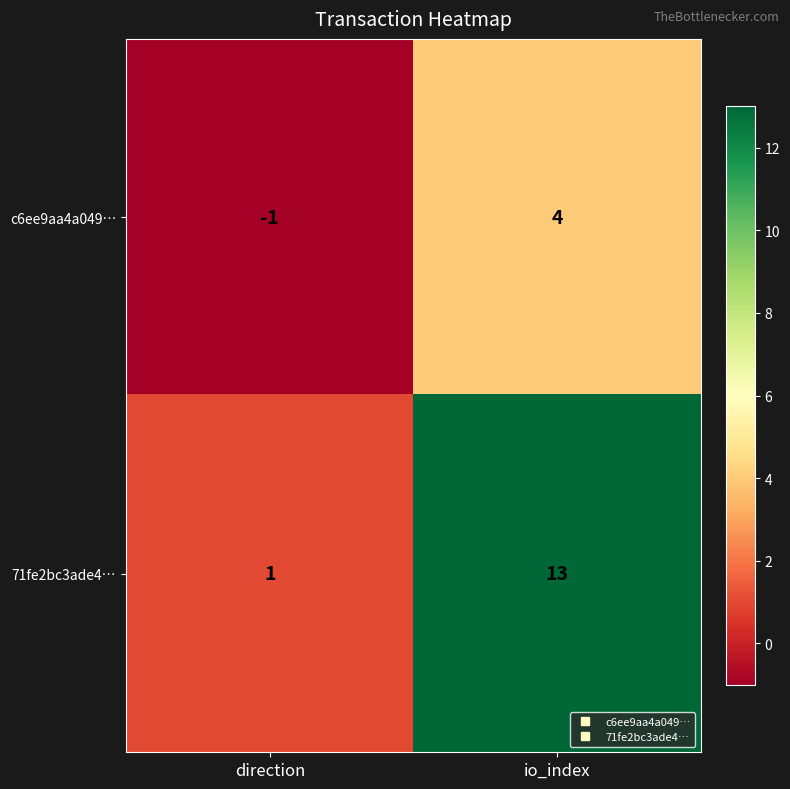

What is the smallest value displayed?

-1